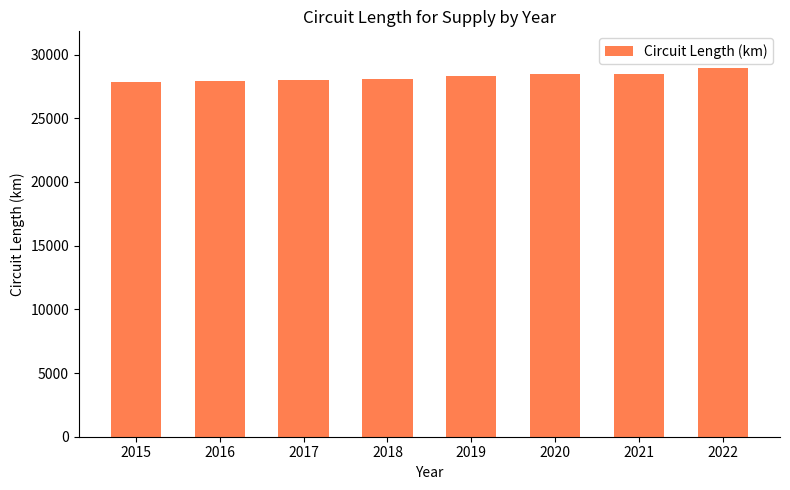

The chart shows a value of 9753.4 at 2016. True or false?

False